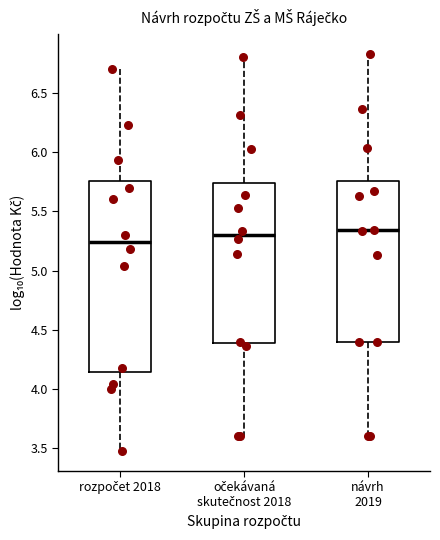

Where is the lower edge of the box for očekávaná skutečnost 2018 on the y-axis? The values are not printed on the chart, so give them approximately, as read against the axis.

4.40